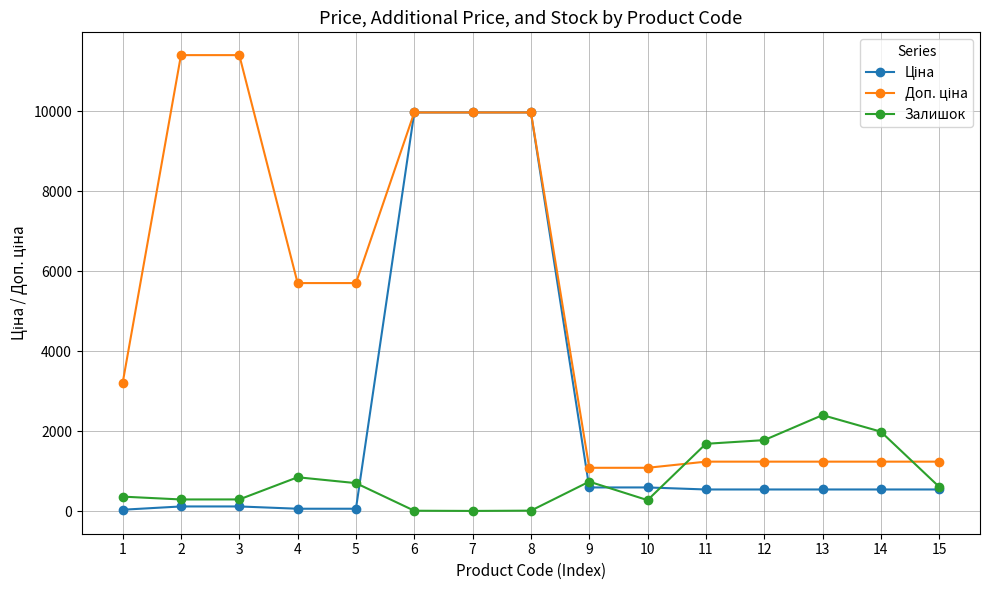

What is the maximum value shown in the chart?

11410.0